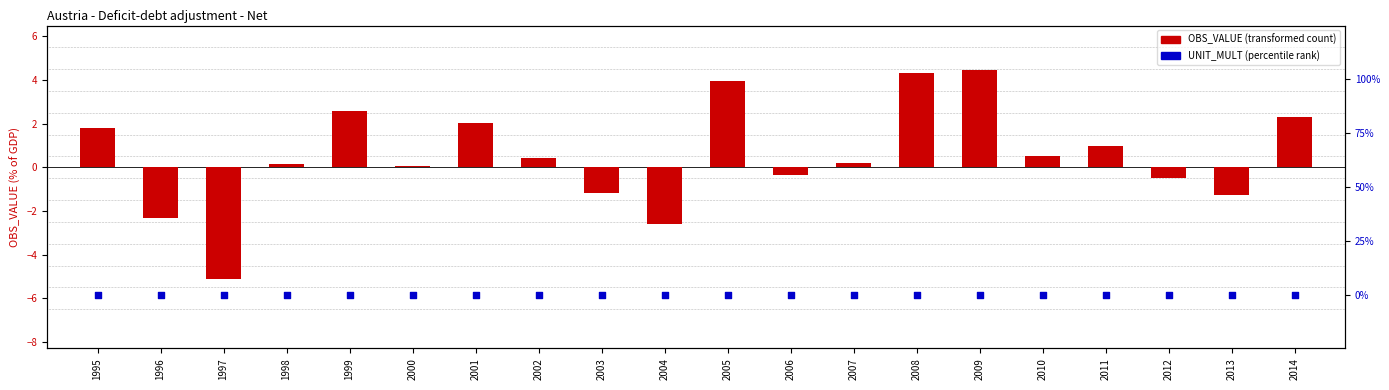

Is the value of UNIT_MULT (percentile proxy) at 1997 greater than the value of OBS_VALUE at 2001?

No